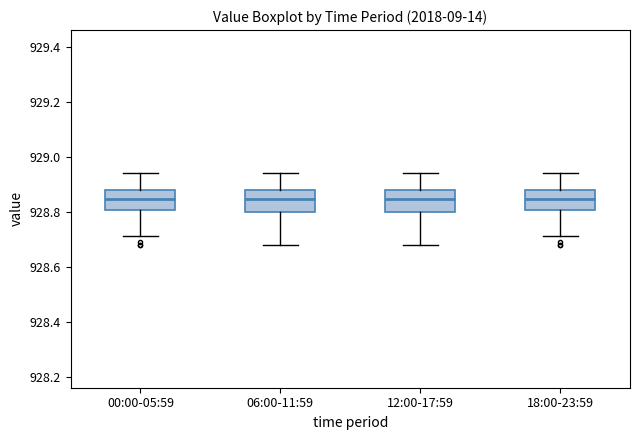

Where does the upper whisker of the box for 12:00-17:59 end on the y-axis? The values are not printed on the chart, so give them approximately, as read against the axis.

928.94